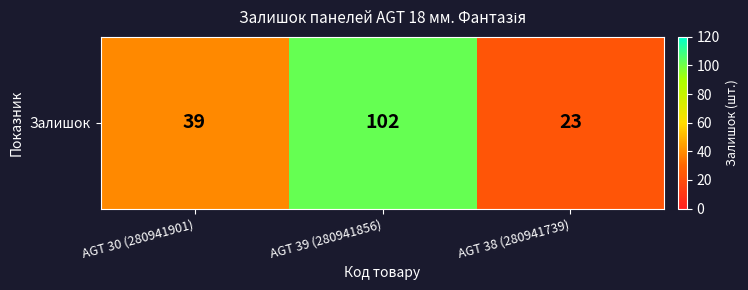

Reading left to right, extract all data points from this chart.

AGT 30 (280941901)=39	AGT 39 (280941856)=102	AGT 38 (280941739)=23